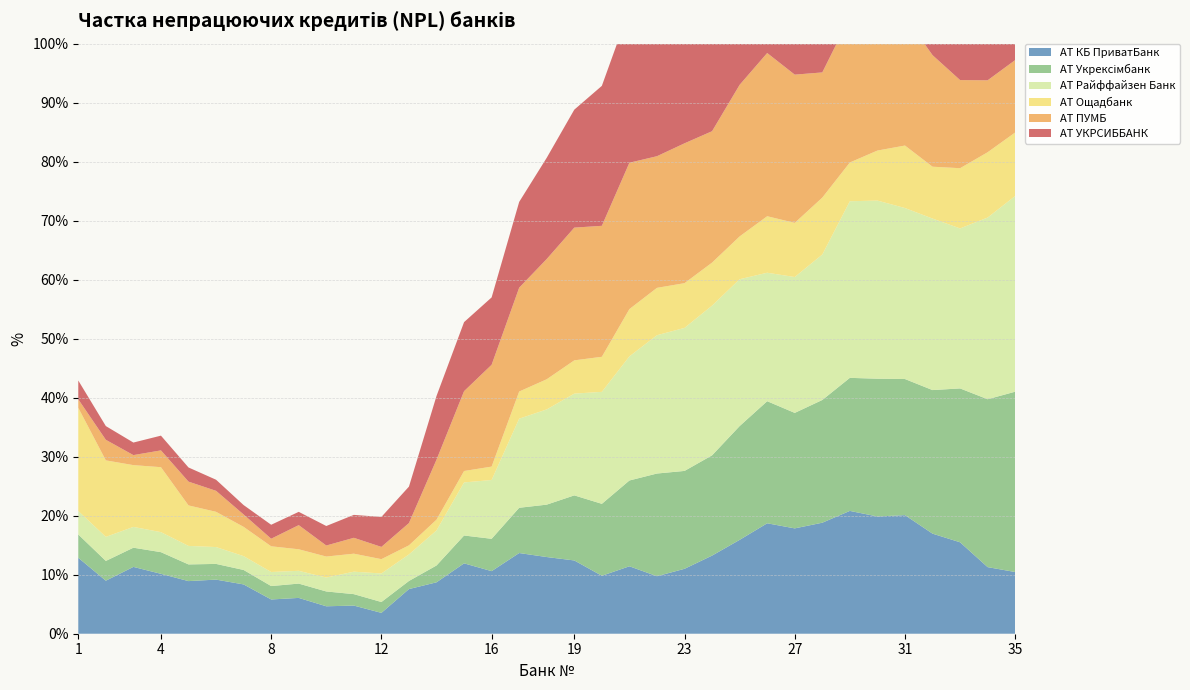

Reading left to right, extract all data points from this chart.

АТ КБ ПриватБанк: 0.1	0.1	0.1	0.1	0.1	0.1	0.1	0.1	0.1	0.0	0.0	0.0	0.1	0.1	0.1	0.1	0.1	0.1	0.1	0.1	0.1	0.1	0.1	0.1	0.2	0.2	0.2	0.2	0.2	0.2	0.2	0.2	0.2	0.1	0.1
АТ Укрексімбанк: 0.0	0.0	0.0	0.0	0.0	0.0	0.0	0.0	0.0	0.0	0.0	0.0	0.0	0.0	0.0	0.1	0.1	0.1	0.1	0.1	0.1	0.2	0.2	0.2	0.2	0.2	0.2	0.2	0.2	0.2	0.2	0.2	0.3	0.3	0.3
АТ Райффайзен Банк: 0.0	0.0	0.0	0.0	0.0	0.0	0.0	0.0	0.0	0.0	0.0	0.0	0.0	0.1	0.1	0.1	0.2	0.2	0.2	0.2	0.2	0.2	0.2	0.3	0.2	0.2	0.2	0.2	0.3	0.3	0.3	0.3	0.3	0.3	0.3
АТ Ощадбанк: 0.2	0.1	0.1	0.1	0.1	0.1	0.0	0.0	0.0	0.0	0.0	0.0	0.0	0.0	0.0	0.0	0.0	0.1	0.1	0.1	0.1	0.1	0.1	0.1	0.1	0.1	0.1	0.1	0.1	0.1	0.1	0.1	0.1	0.1	0.1
АТ ПУМБ: 0.0	0.0	0.0	0.0	0.0	0.0	0.0	0.0	0.0	0.0	0.0	0.0	0.0	0.1	0.1	0.2	0.2	0.2	0.2	0.2	0.2	0.2	0.2	0.2	0.3	0.3	0.3	0.2	0.2	0.3	0.2	0.2	0.1	0.1	0.1
АТ УКРСИББАНК: 0.0	0.0	0.0	0.0	0.0	0.0	0.0	0.0	0.0	0.0	0.0	0.1	0.1	0.1	0.1	0.1	0.1	0.2	0.2	0.2	0.3	0.3	0.3	0.2	0.2	0.2	0.1	0.1	0.2	0.2	0.2	0.2	0.1	0.2	0.2